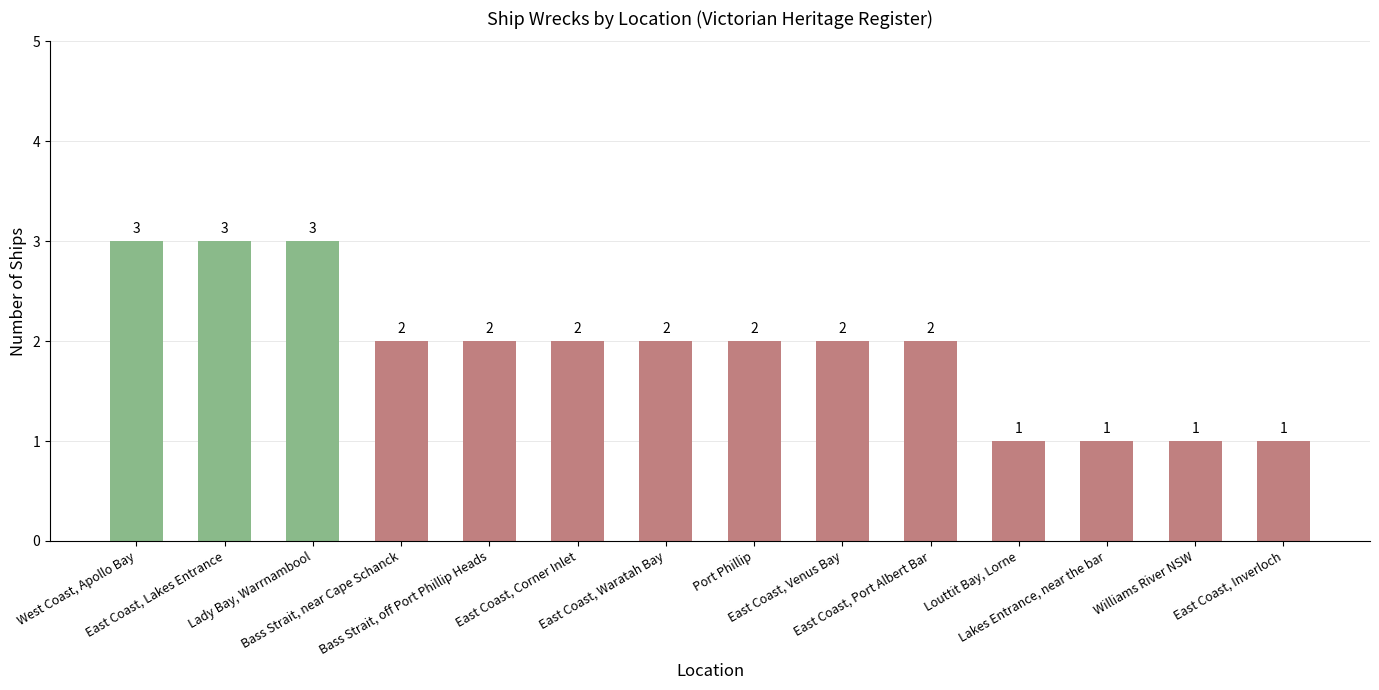

Does the chart contain any negative values?

No